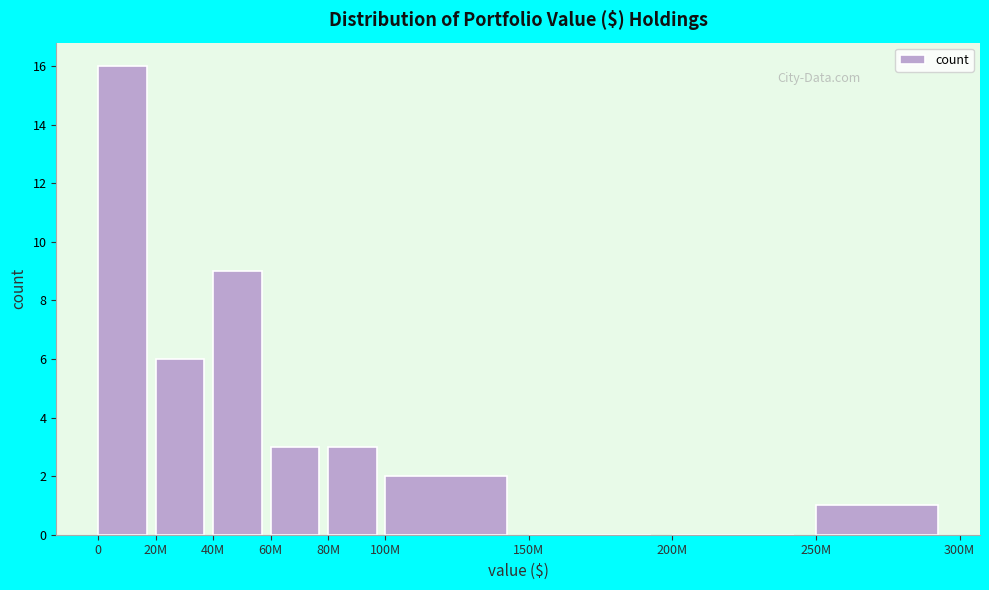

Reading left to right, extract all data points from this chart.

0=16	20M=6	40M=9	60M=3	80M=3	100M=2	150M=0	200M=0	250M=1